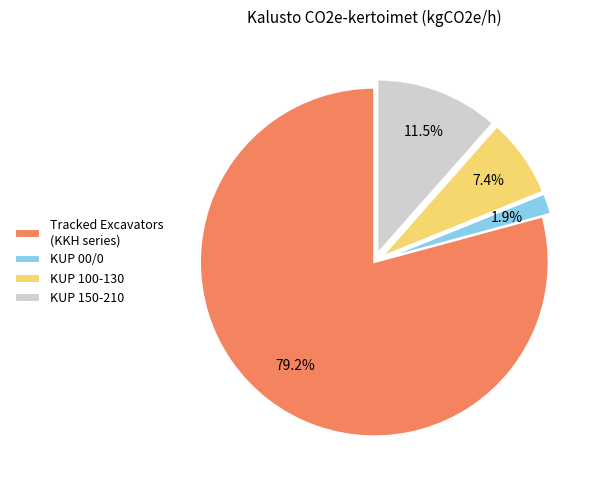

Approximately how many times larger is the value at KUP 100-130 compared to KUP 150-210?

0.6